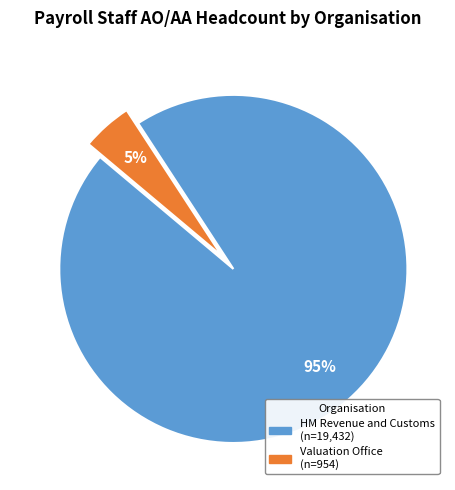

How many slices are in this pie chart?

2